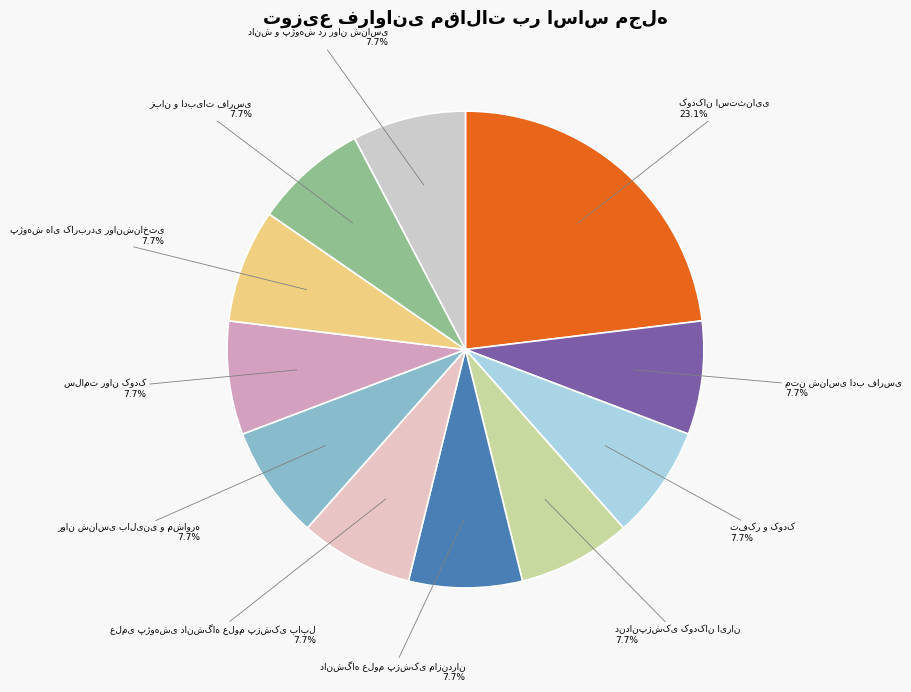

Is there any slice that represents more than half of the pie?

No